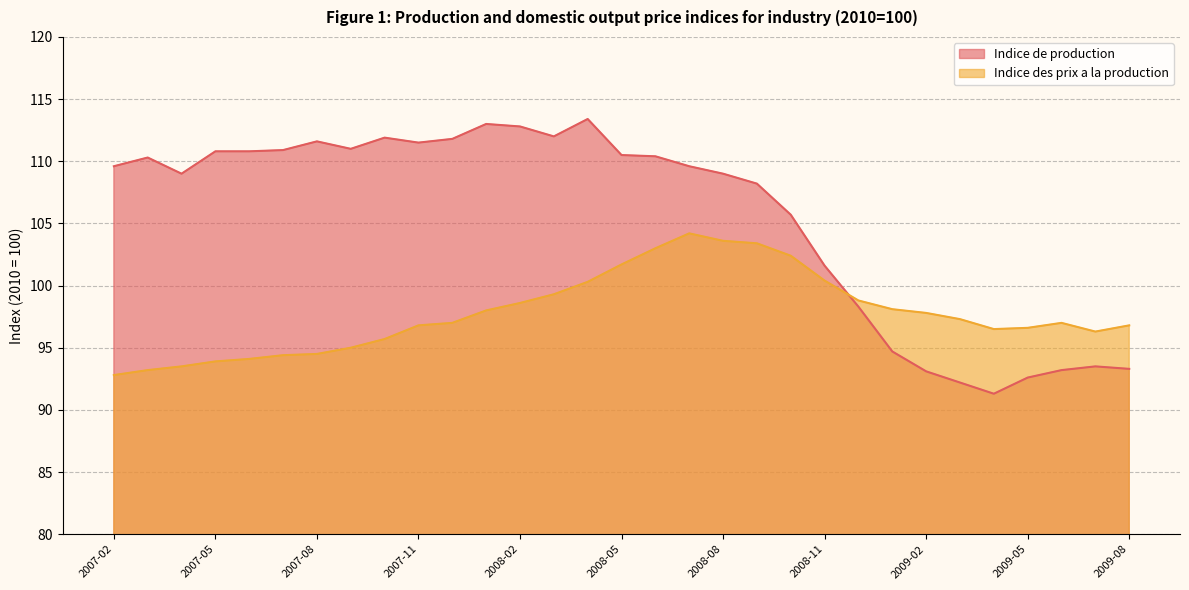

What is the value of the Indice de production point at the 23rd from the left?

98.3